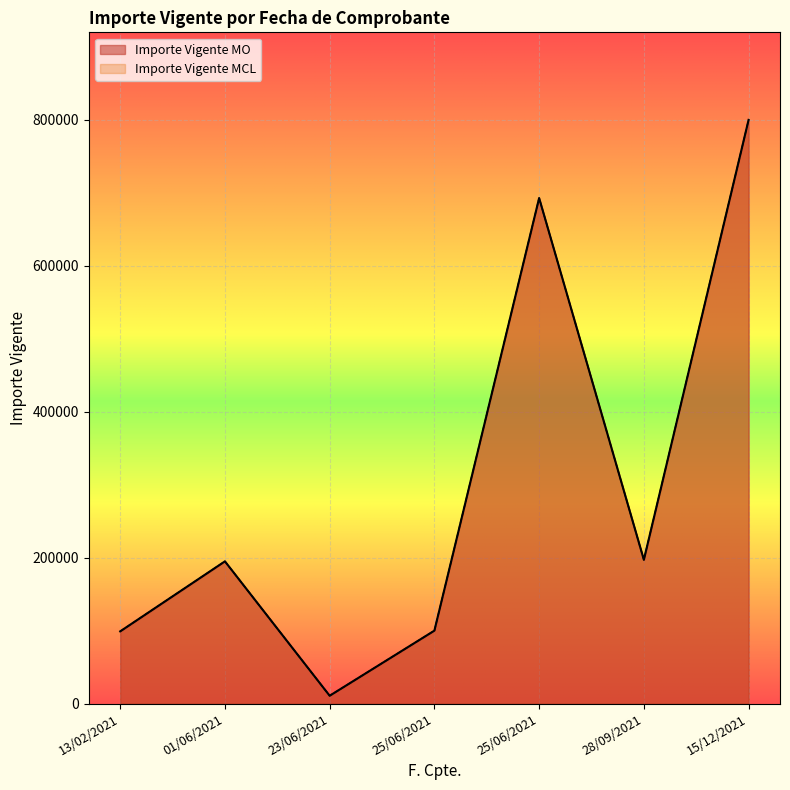

How many categories are shown in the chart?

7